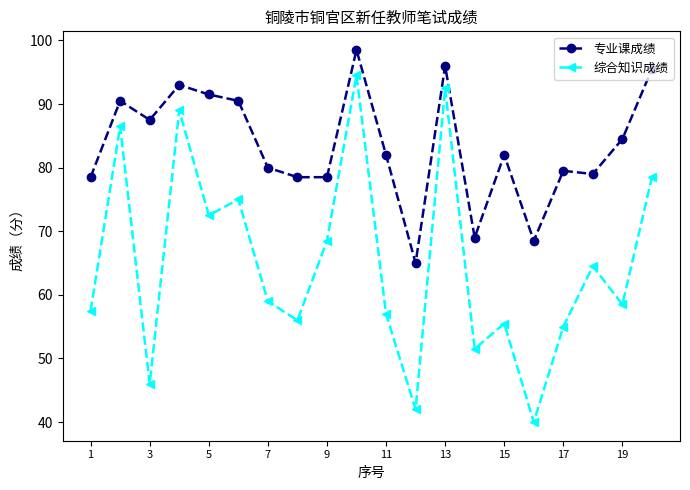

Rank the series by their average value, from lowest to highest.

综合知识成绩, 专业课成绩